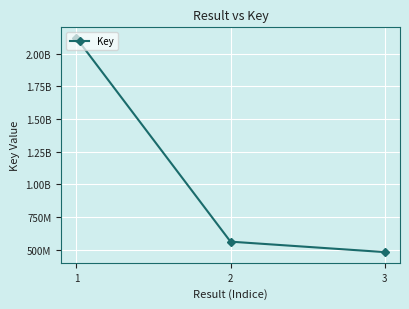

Which label corresponds to the smallest value in the chart?

3